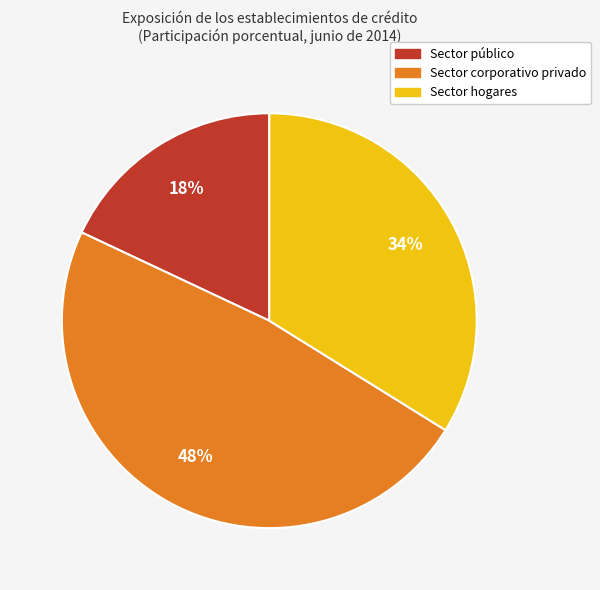

Combined, do Sector hogares and Sector público account for over 50%?

Yes